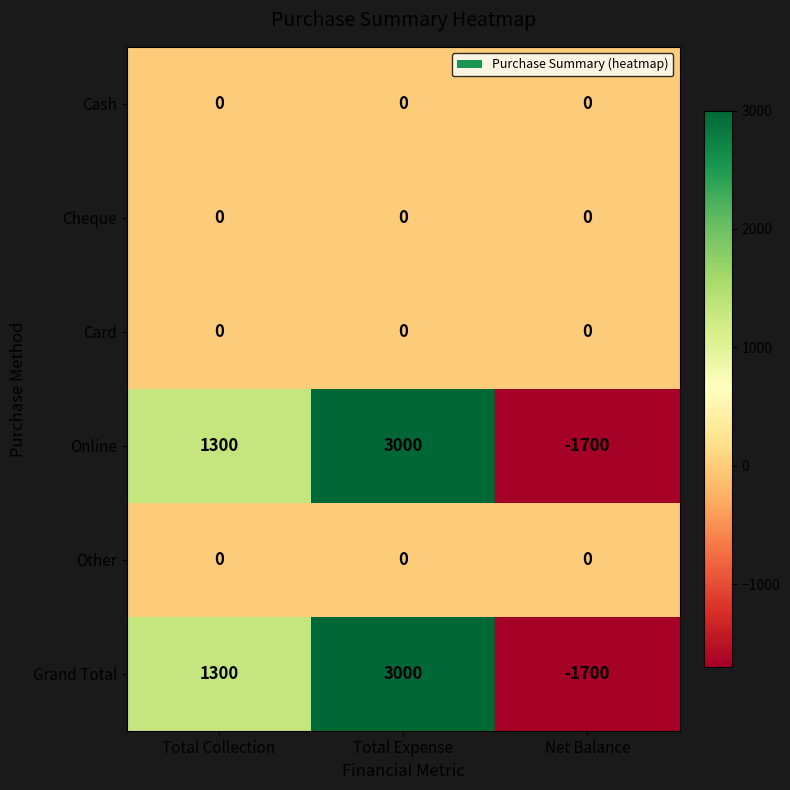

What is the minimum value for Online?

-1700